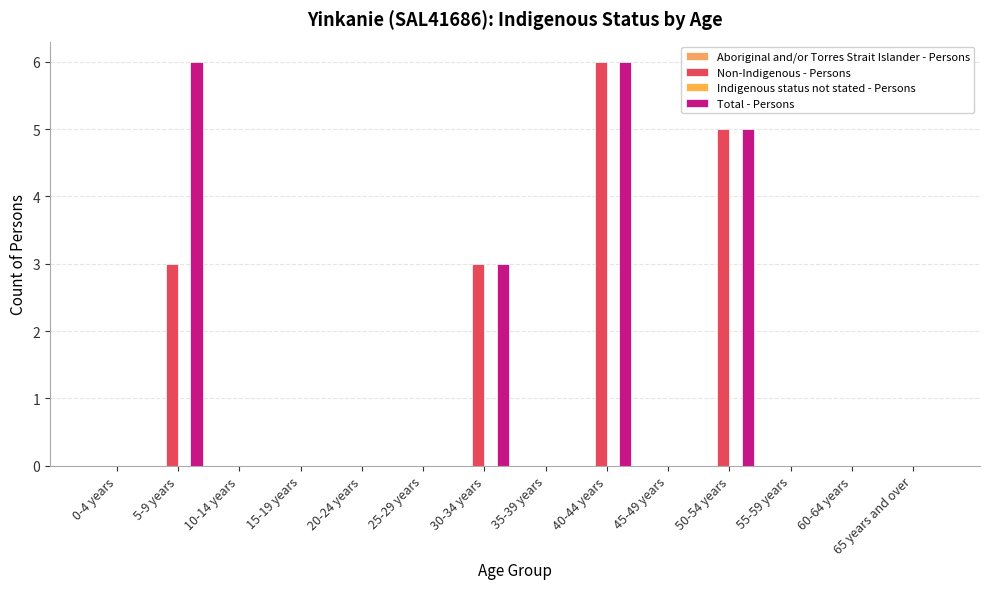

Reading left to right, list all the values displayed in this chart.

Aboriginal and/or Torres Strait Islander - Persons: 0-4 years=0	5-9 years=0	10-14 years=0	15-19 years=0	20-24 years=0	25-29 years=0	30-34 years=0	35-39 years=0	40-44 years=0	45-49 years=0	50-54 years=0	55-59 years=0	60-64 years=0	65 years and over=0
Non-Indigenous - Persons: 0-4 years=0	5-9 years=3	10-14 years=0	15-19 years=0	20-24 years=0	25-29 years=0	30-34 years=3	35-39 years=0	40-44 years=6	45-49 years=0	50-54 years=5	55-59 years=0	60-64 years=0	65 years and over=0
Indigenous status not stated - Persons: 0-4 years=0	5-9 years=0	10-14 years=0	15-19 years=0	20-24 years=0	25-29 years=0	30-34 years=0	35-39 years=0	40-44 years=0	45-49 years=0	50-54 years=0	55-59 years=0	60-64 years=0	65 years and over=0
Total - Persons: 0-4 years=0	5-9 years=6	10-14 years=0	15-19 years=0	20-24 years=0	25-29 years=0	30-34 years=3	35-39 years=0	40-44 years=6	45-49 years=0	50-54 years=5	55-59 years=0	60-64 years=0	65 years and over=0